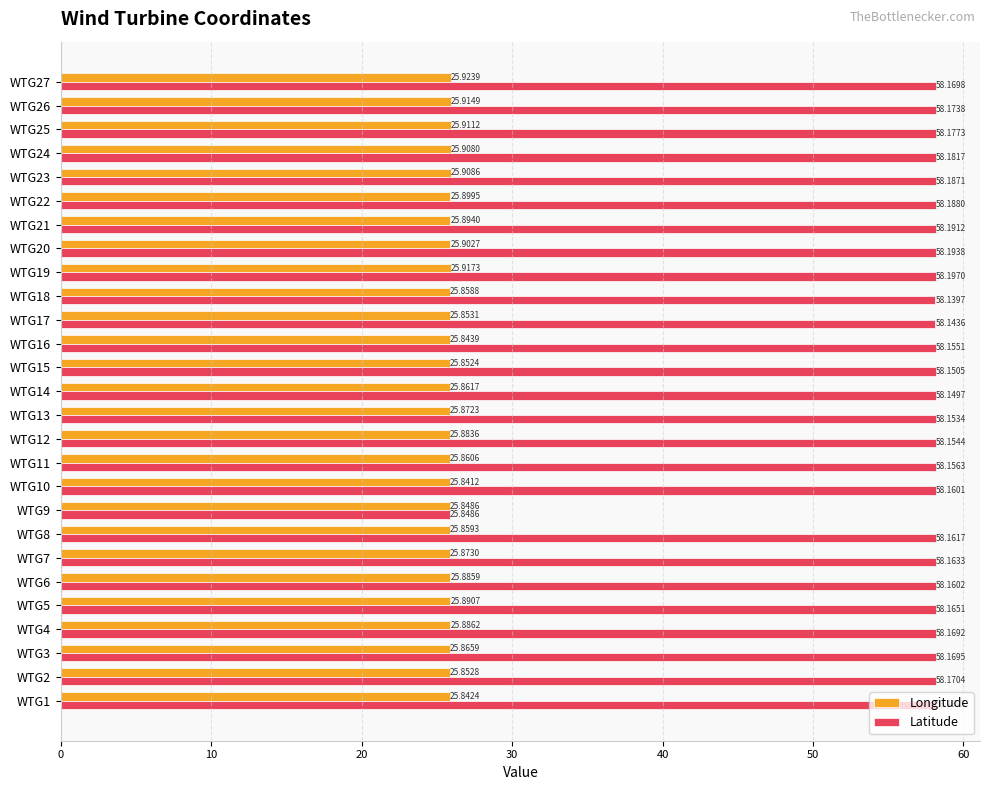

Where is Longitude nearest to the value 25?

WTG10